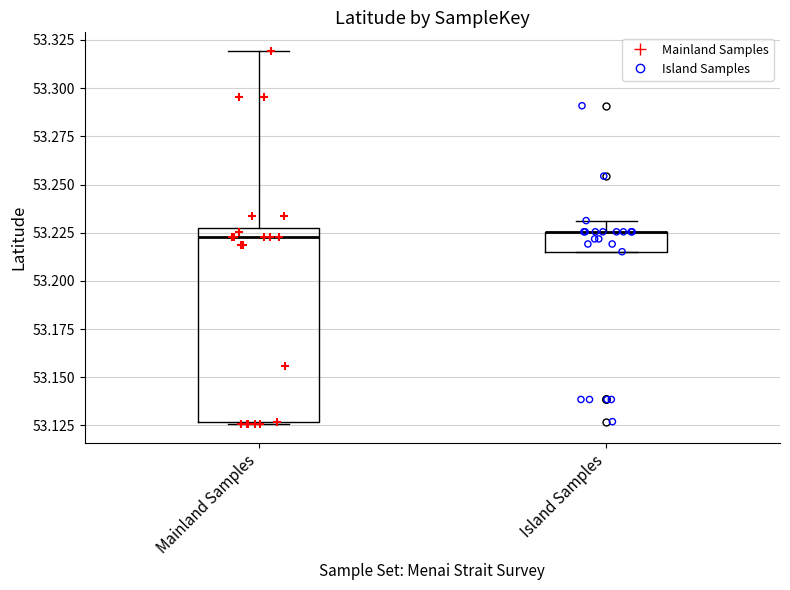

Reading left to right, transcribe this box plot: for each box, give where its median line is, the range the box spans, and where its two whiskers end, as read against the y-axis. The values are not printed on the chart, so give them approximately, as read against the axis.

Mainland Samples: median 53.225 (just below the box's upper edge), box 53.125 to 53.225, whiskers 53.125 to 53.320
Island Samples: median 53.225 (drawn on the box's upper edge), box 53.215 to 53.225, whiskers 53.215 to 53.230